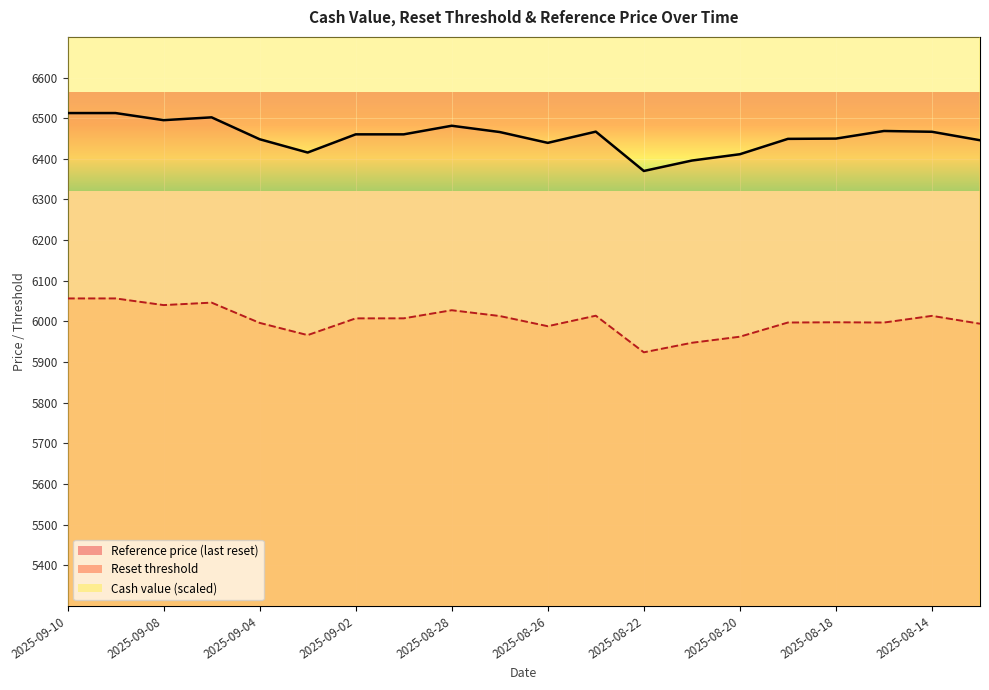

Is it true that Cash value equals 19586.9 at 2025-09-10?

False